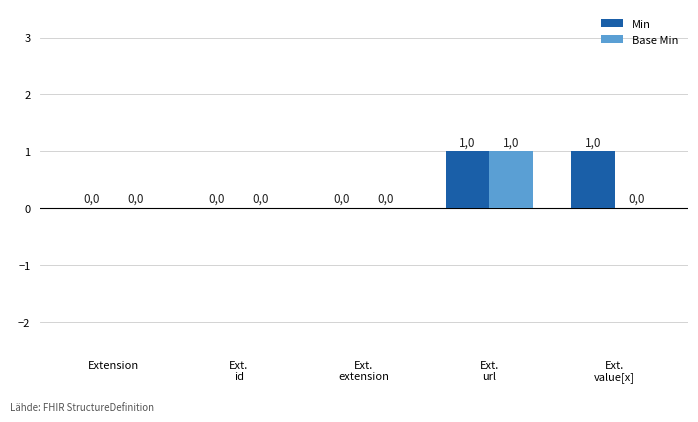

What are all the series names shown in the legend?

Min, Base Min